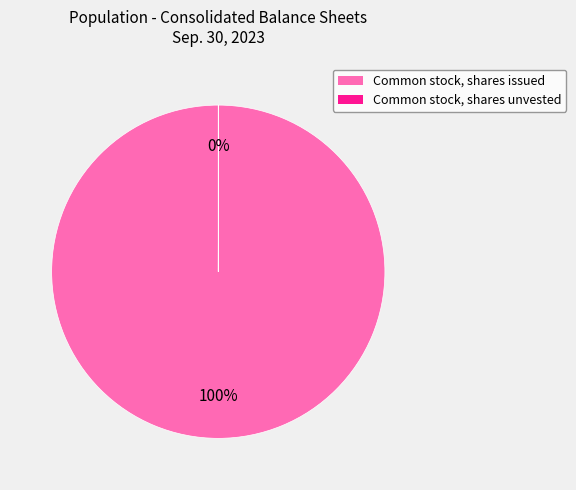

Does Common stock, shares issued represent more than half of the total?

Yes